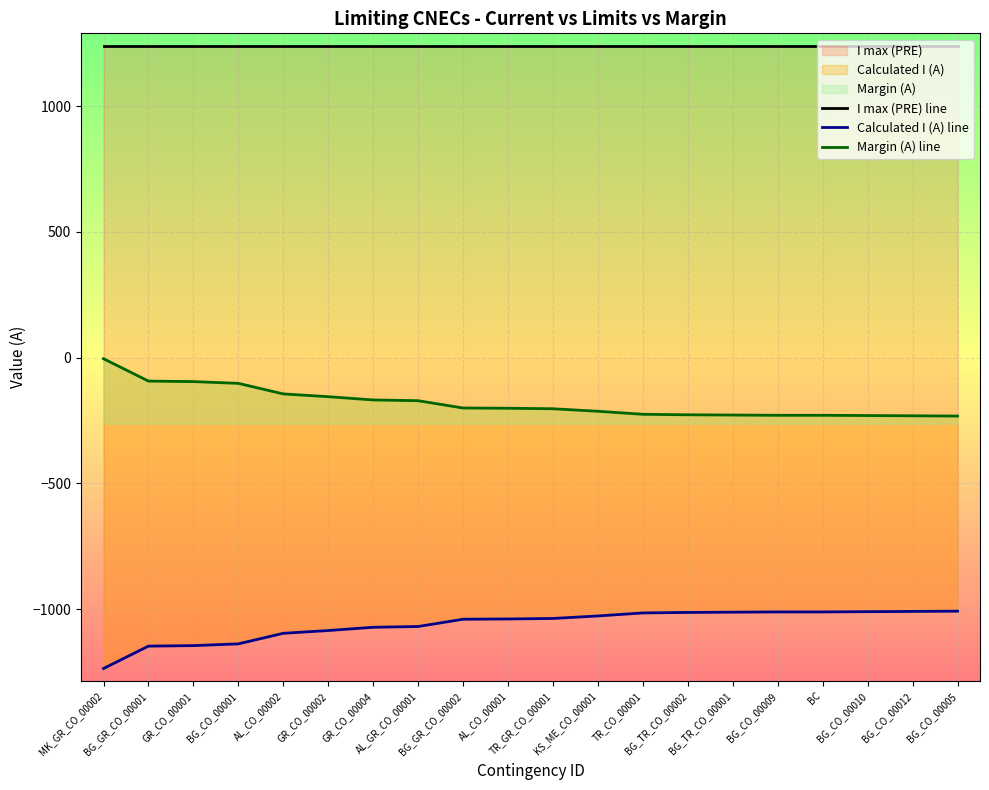

The I max (PRE) line series shows 1240 at BG_TR_CO_00001. True or false?

True